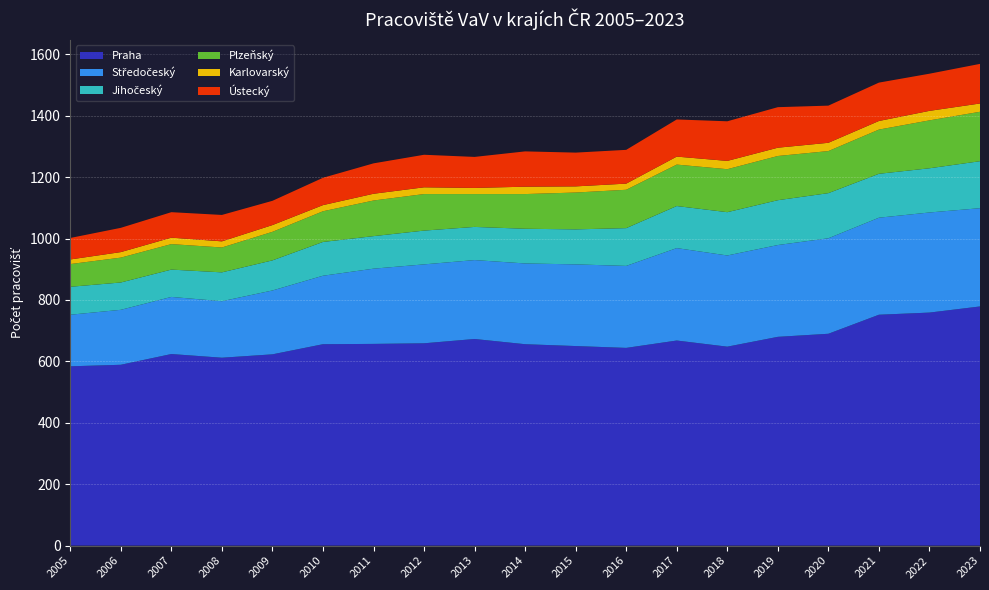

Reading left to right, what are all the values shown in this chart?

Praha: 584	589	624	612	623	656	657	659	673	656	650	644	668	648	680	690	752	759	779
Středočeský: 168	179	186	184	208	223	245	257	257	263	266	267	301	297	299	311	316	326	320
Jihočeský: 91	89	89	94	98	110	106	110	108	113	114	123	137	141	146	147	143	144	153
Plzeňský: 74	81	83	81	93	100	116	119	107	113	120	125	135	140	144	137	144	156	161
Karlovarský: 15	18	21	20	22	20	22	22	20	24	20	20	26	27	27	27	28	31	27
Ústecký: 70	79	83	86	79	89	99	106	101	115	110	110	121	129	132	121	125	121	129